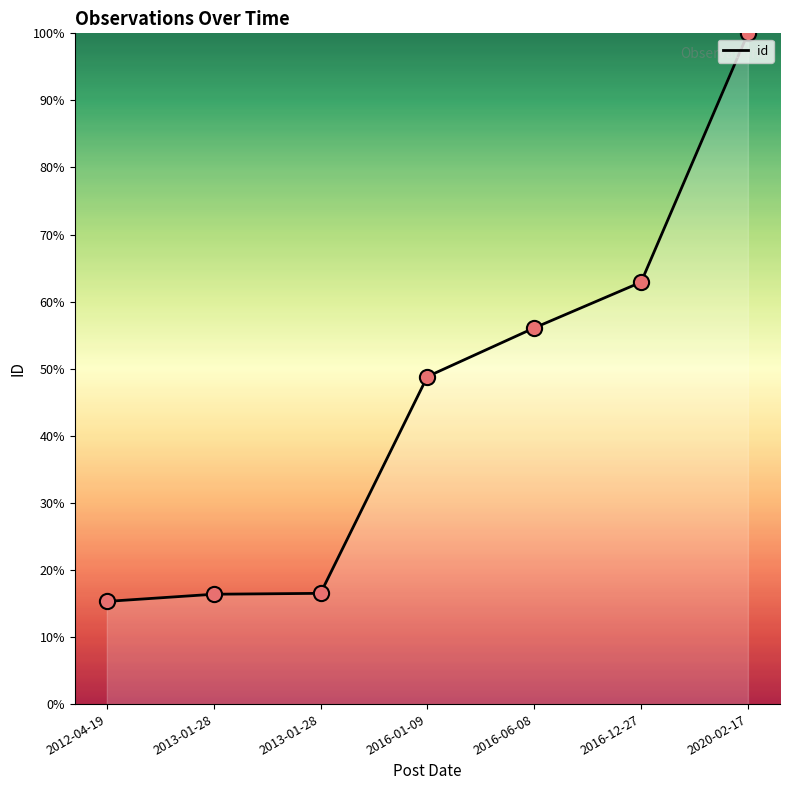

What is the change in value from 2013-01-28 to 2016-06-08?

+39.6